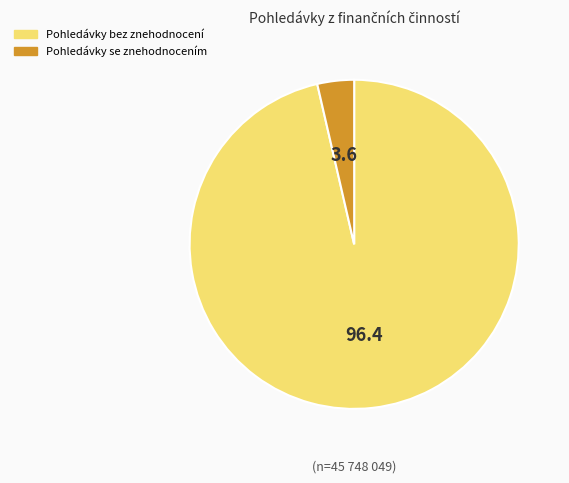

Between Pohledávky se znehodnocením and Pohledávky bez znehodnocení, which is larger?

Pohledávky bez znehodnocení